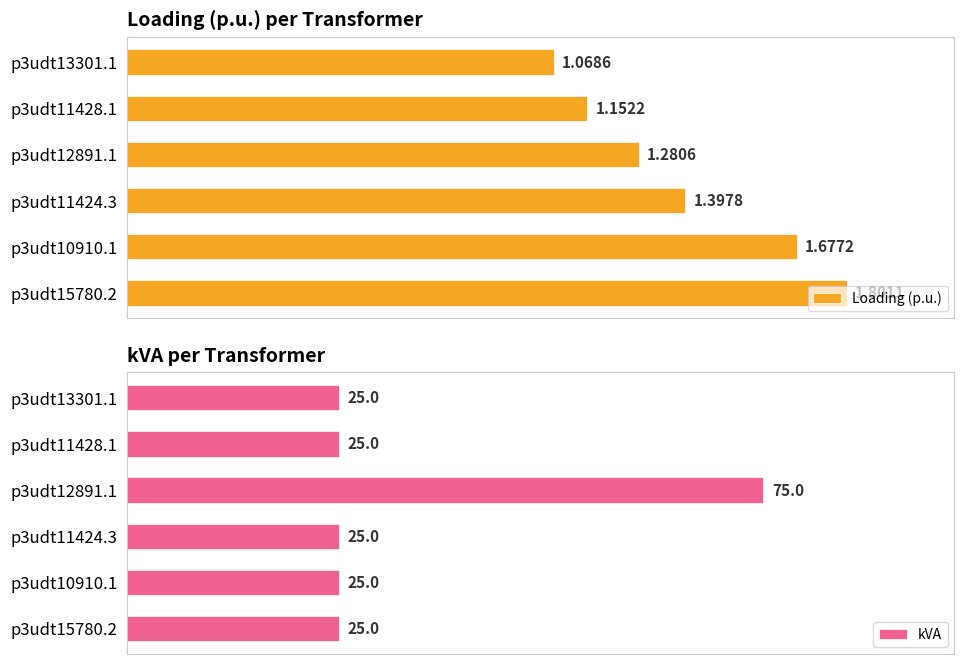

What is the difference between the maximum and minimum values in the Loading (p.u.) series?

0.7